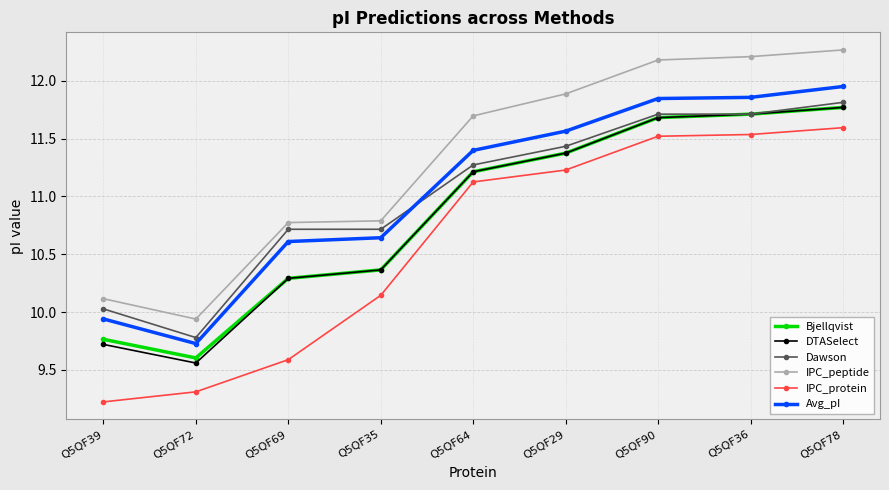

Which series has the widest spread of values?

IPC_protein